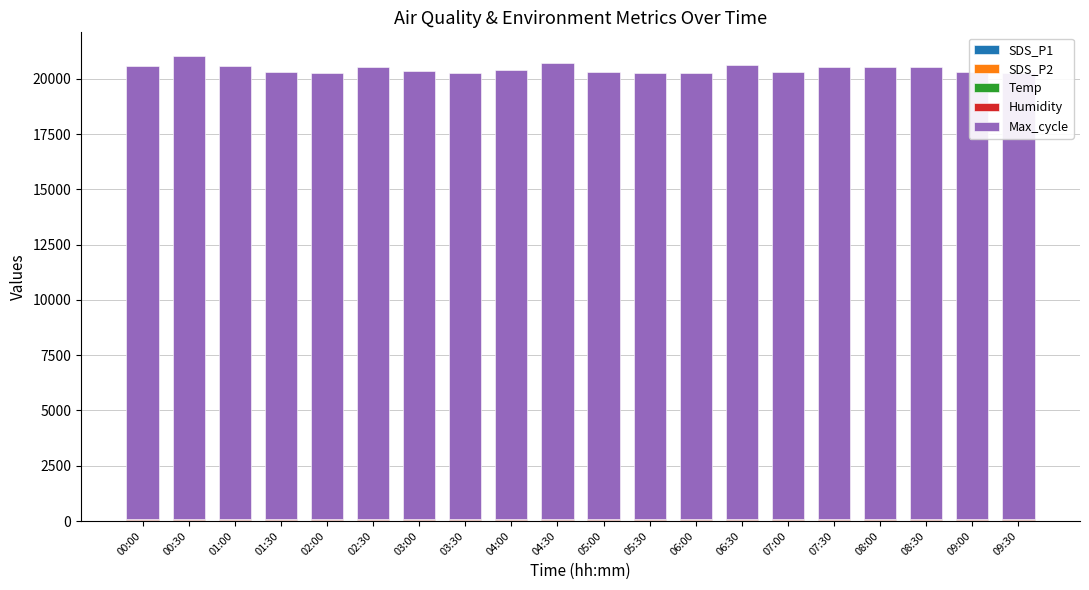

Count the number of data series in this chart.

5